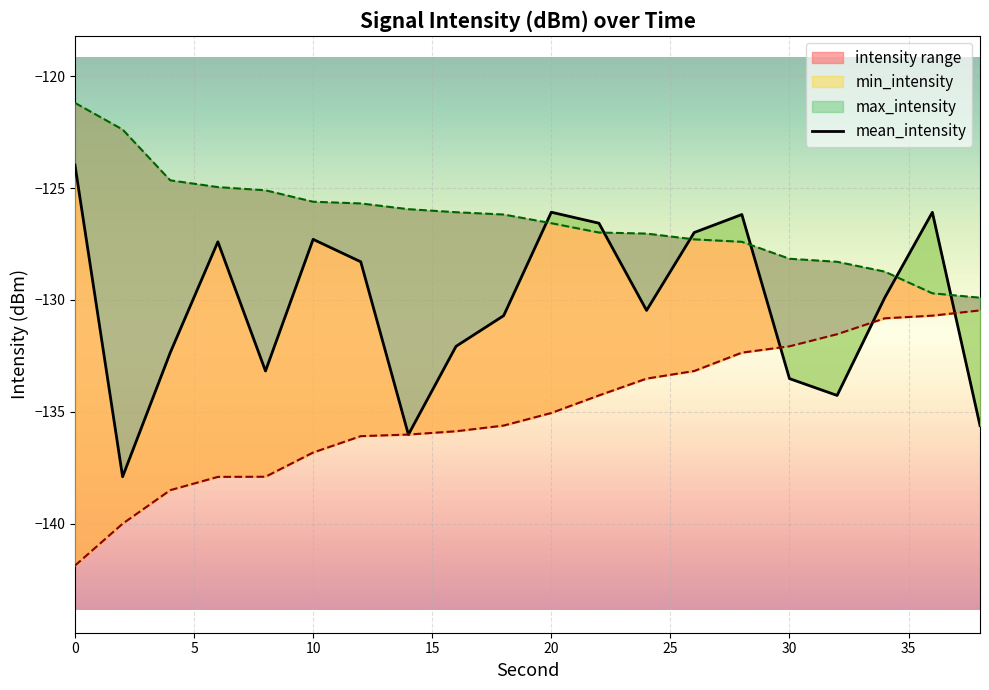

What is the total value across all series at 18?

-392.5